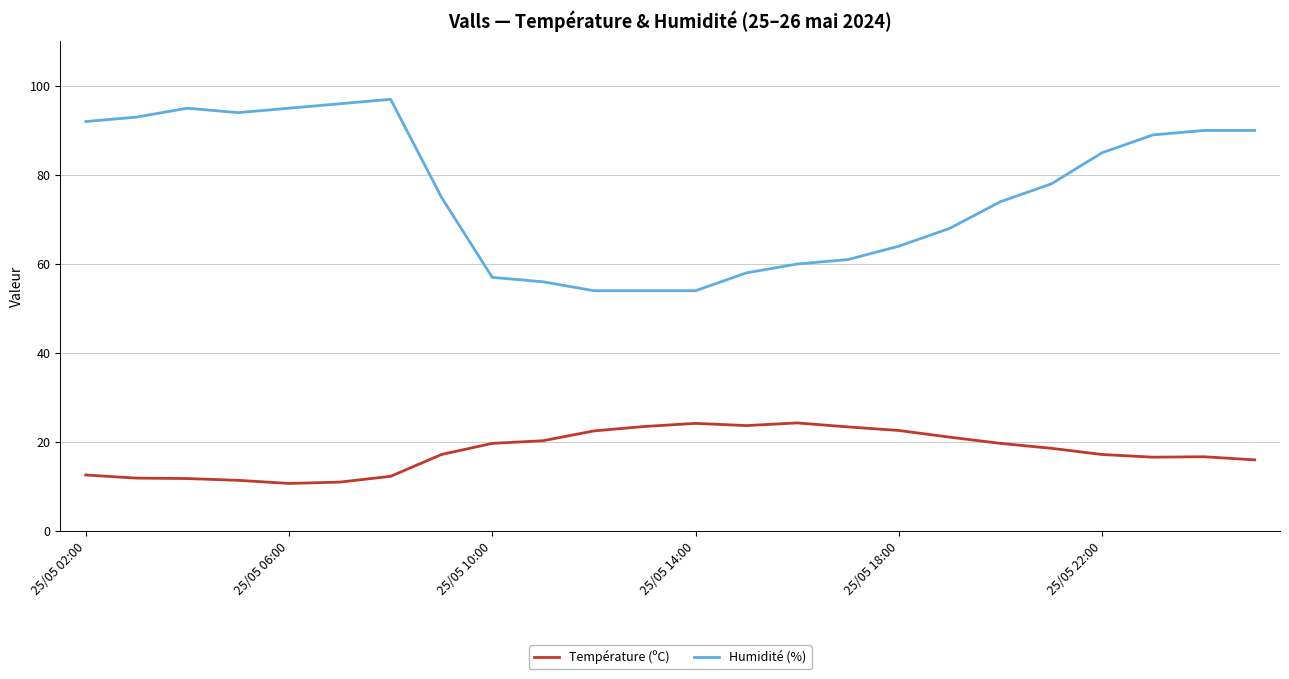

List the series in order of their overall mean, lowest first.

Température (ºC), Humidité (%)